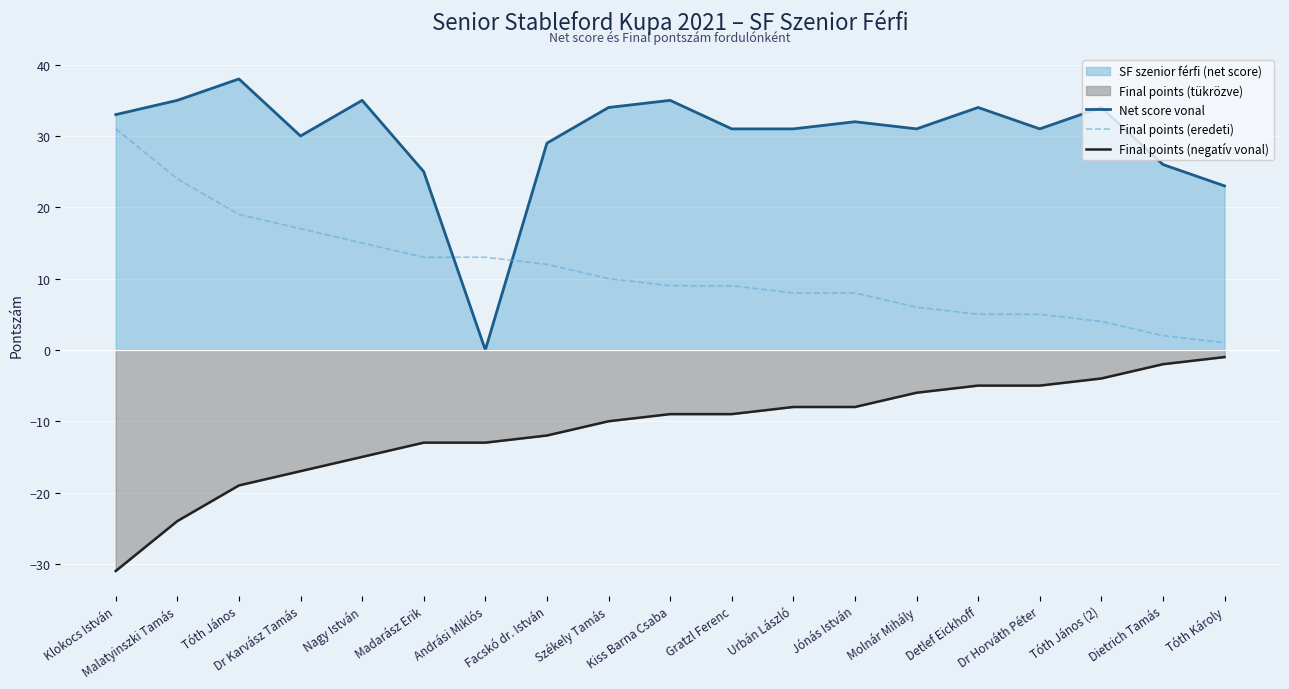

The Net score vonal series shows 31 at Dr Horváth Péter. True or false?

True